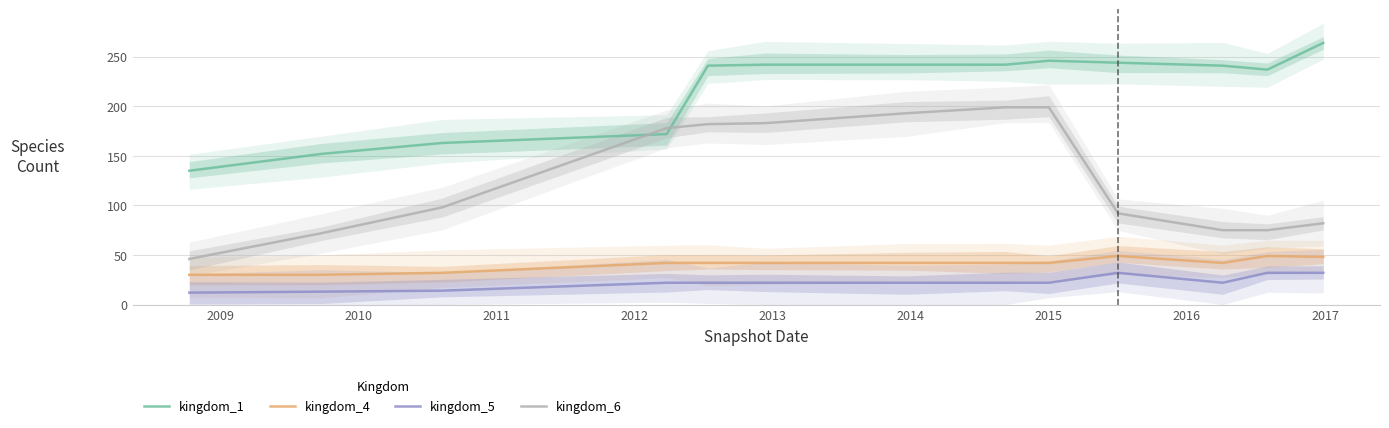

Which series has the largest total across all categories?

kingdom_1